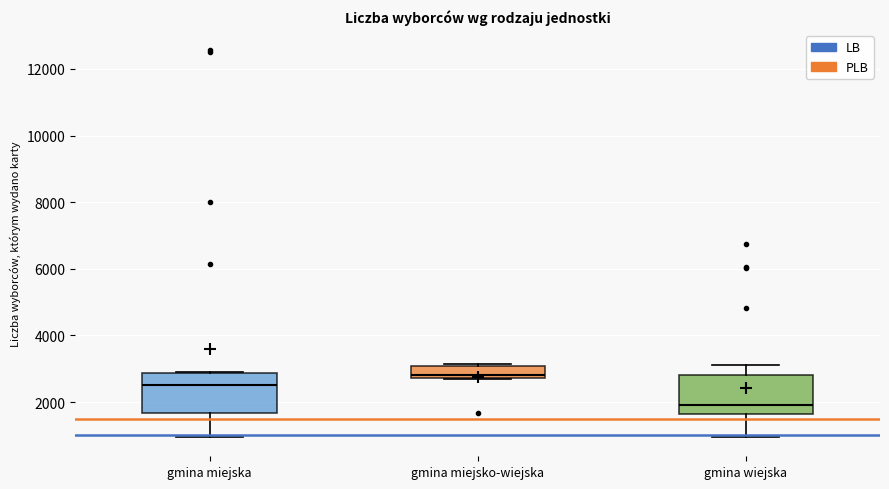

Reading left to right, read every box against the y-axis: the position of its median line, the range the box covers, and the ends of its whiskers. The values are not printed on the chart, so give them approximately, as read against the axis.

gmina miejska: median 2600, box 1600 to 2800, whiskers 1000 to 3000
gmina miejsko-wiejska: median 2800 (just above the box's lower edge), box 2800 to 3000, whiskers 2600 to 3200
gmina wiejska: median 2000, box 1600 to 2800, whiskers 1000 to 3000